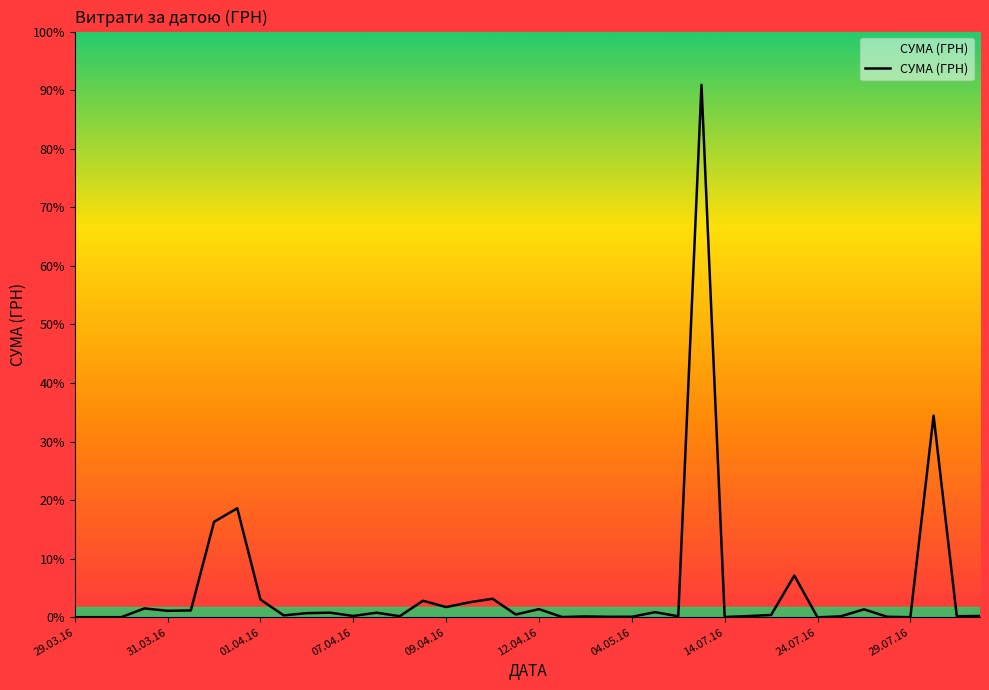

What is the difference between the maximum and minimum values?

295627.4